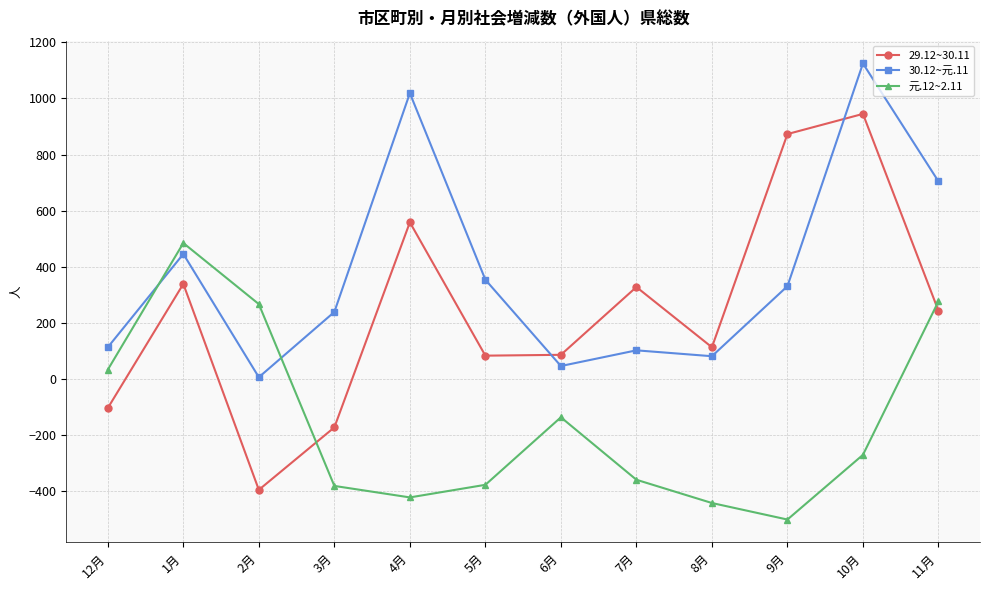

What is the label of the 4th point from the left?

3月